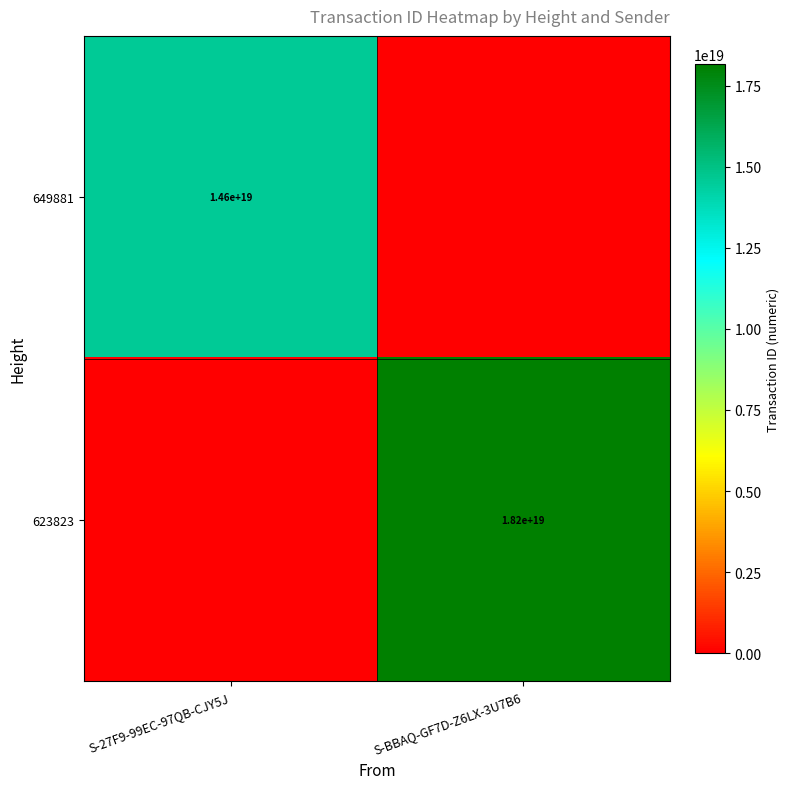

The 649881 series shows 14600000000000000000 at S-27F9-99EC-97QB-CJY5J. True or false?

True